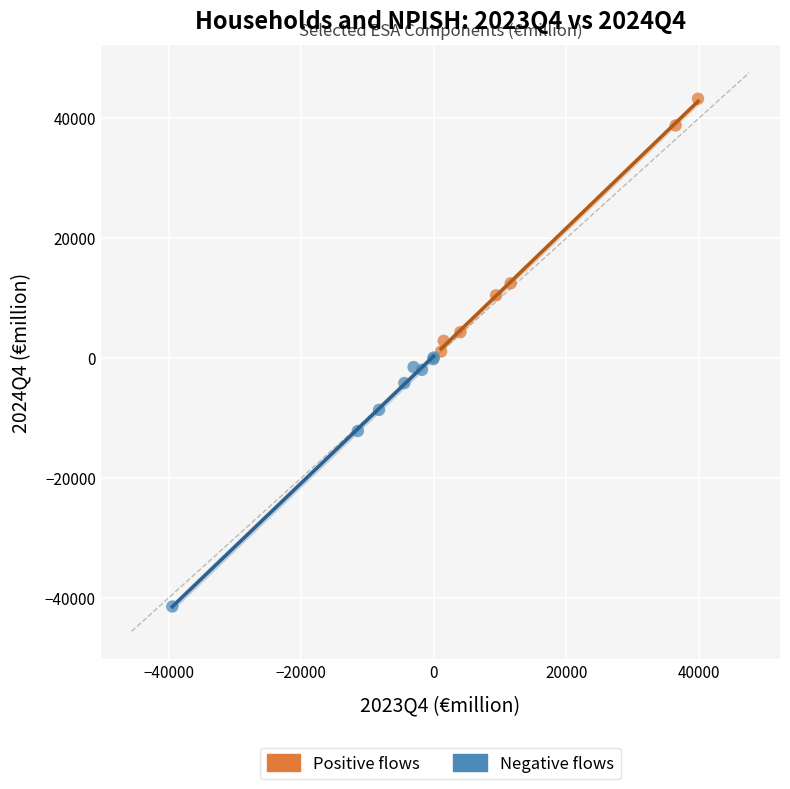

Which series contains the highest Y value?

Positive flows